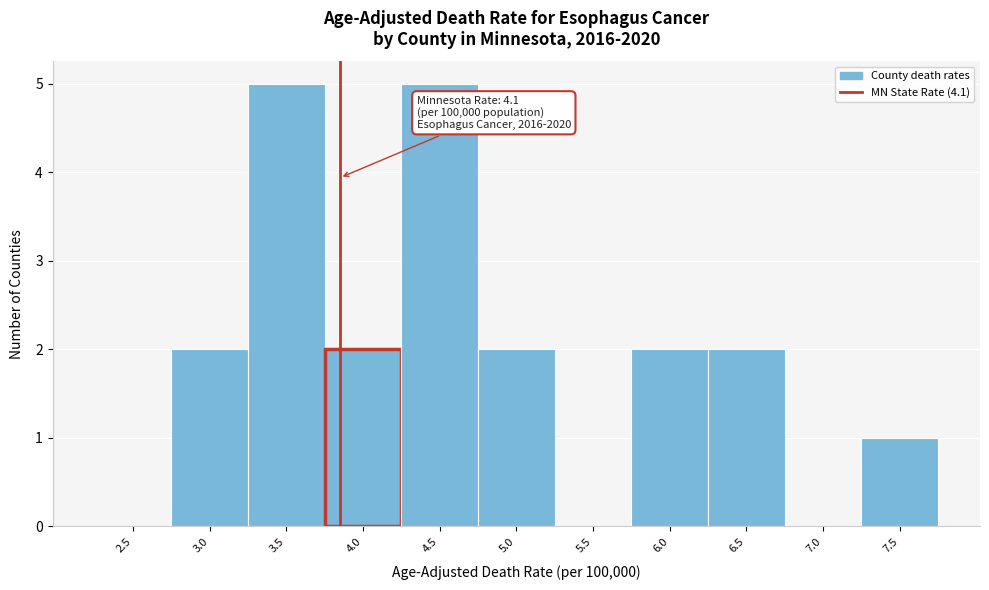

Reading left to right, what are all the values shown in this chart?

2.5=0	3.0=2	3.5=5	4.0=2	4.5=5	5.0=2	5.5=0	6.0=2	6.5=2	7.0=0	7.5=1